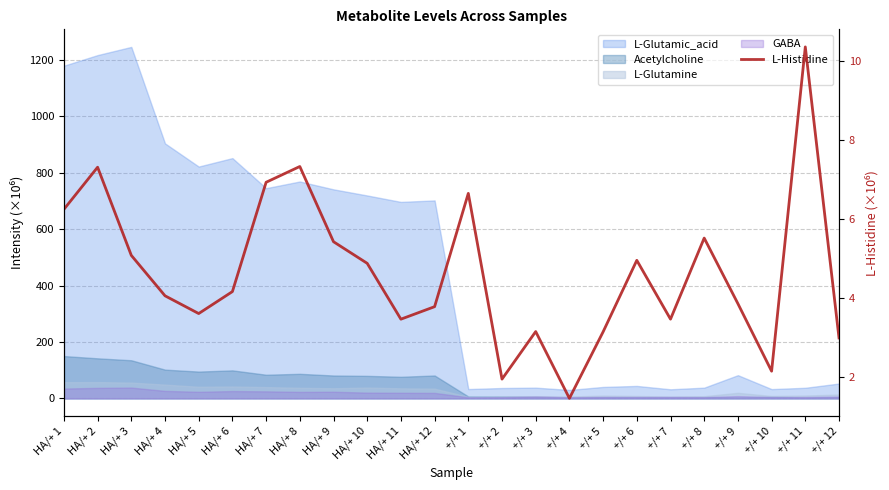

What is the difference between the maximum and minimum values?

8.9